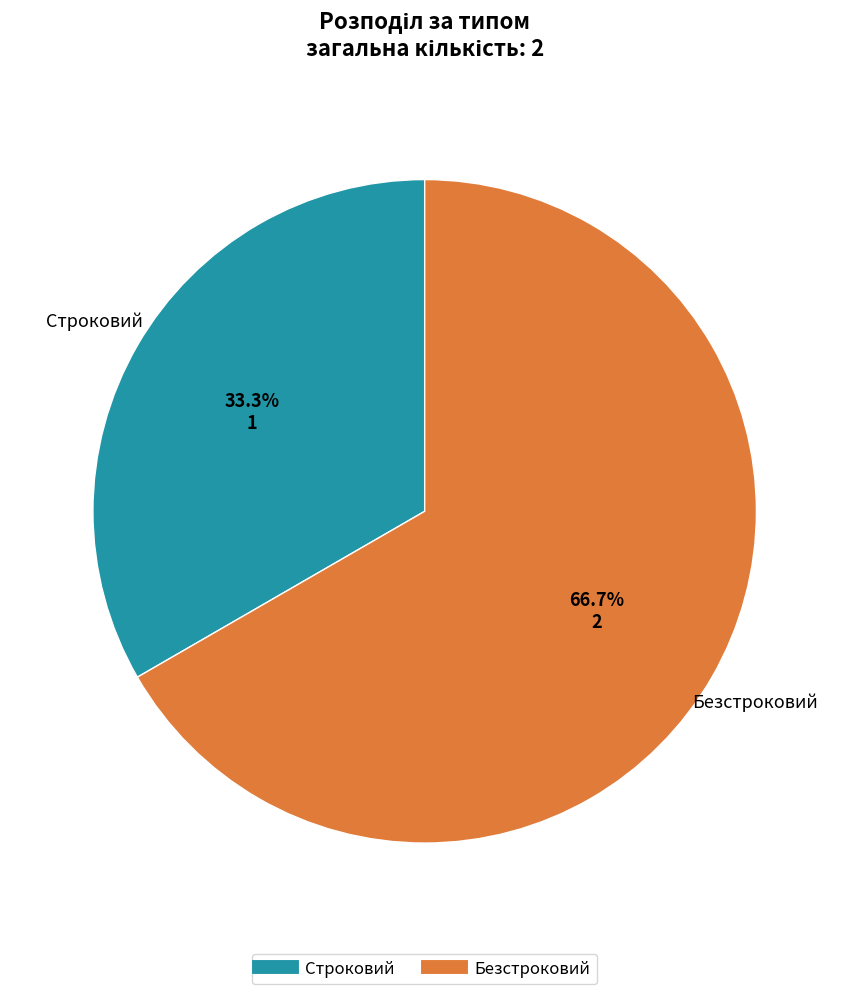

To the nearest percent, what portion does Строковий represent?

33%